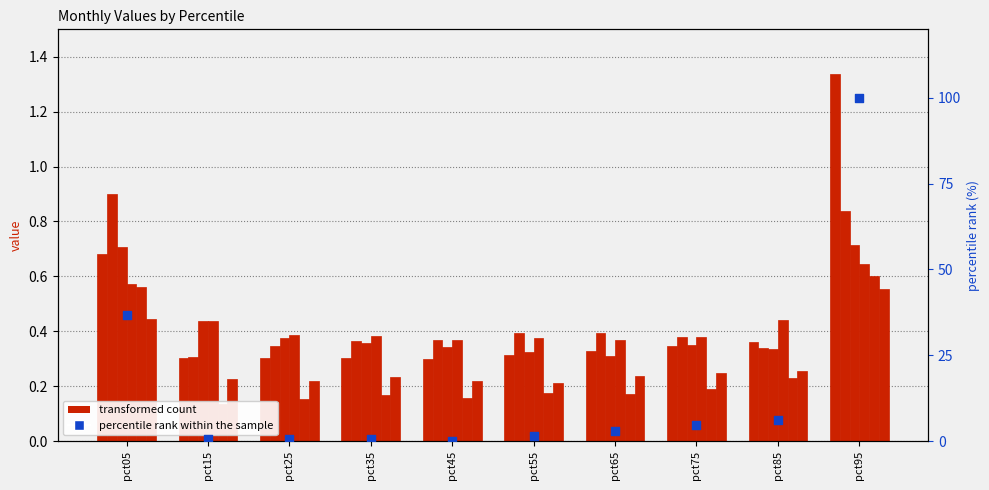

Is the value of Jan at pct45 greater than the value of percentile rank within the sample at pct05?

No